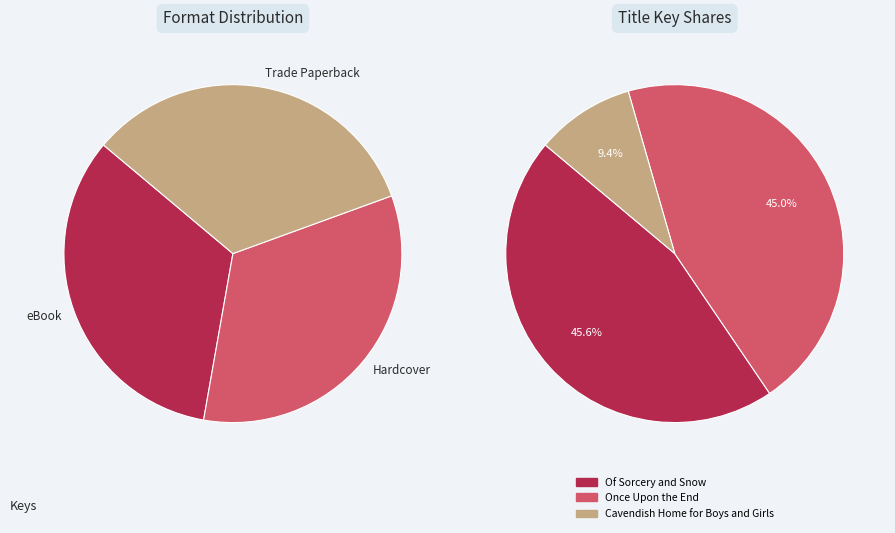

Combined, what portion of the pie is Once Upon the End and Of Sorcery and Snow?

90.6%